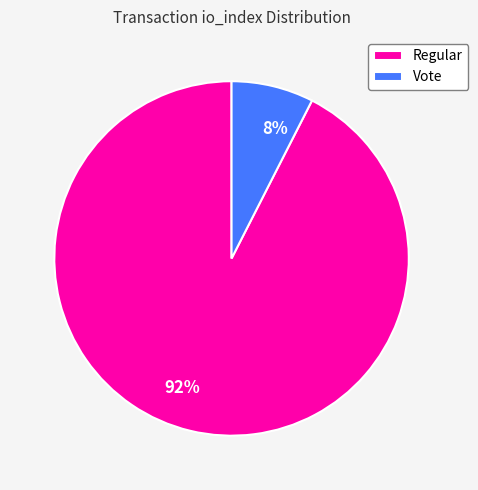

True or false: Vote accounts for 8% of the total.

True